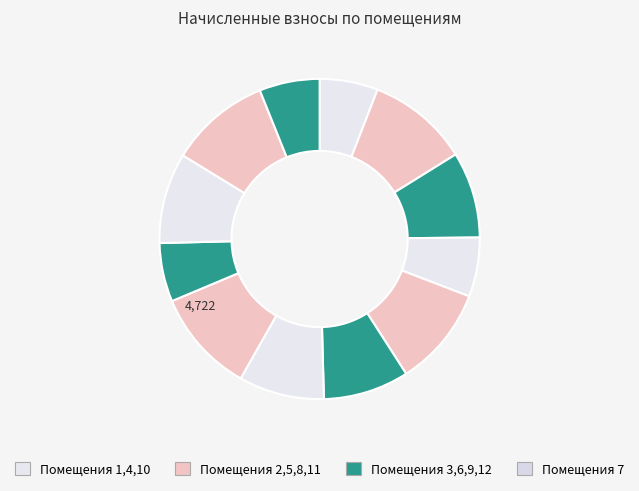

How many slices are in this pie chart?

12